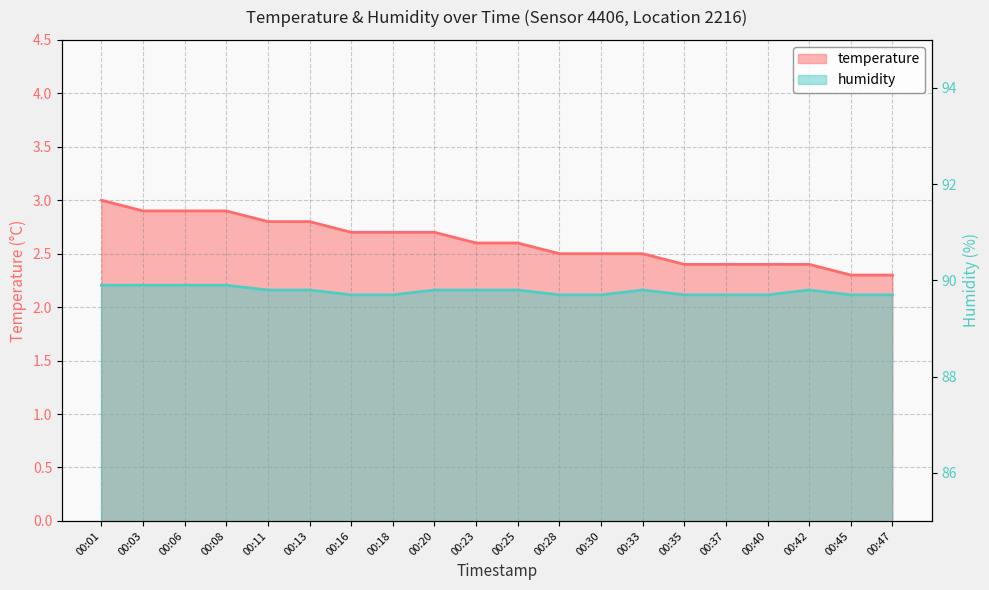

True or false: temperature has a value of 4.2 at 00:01.

False